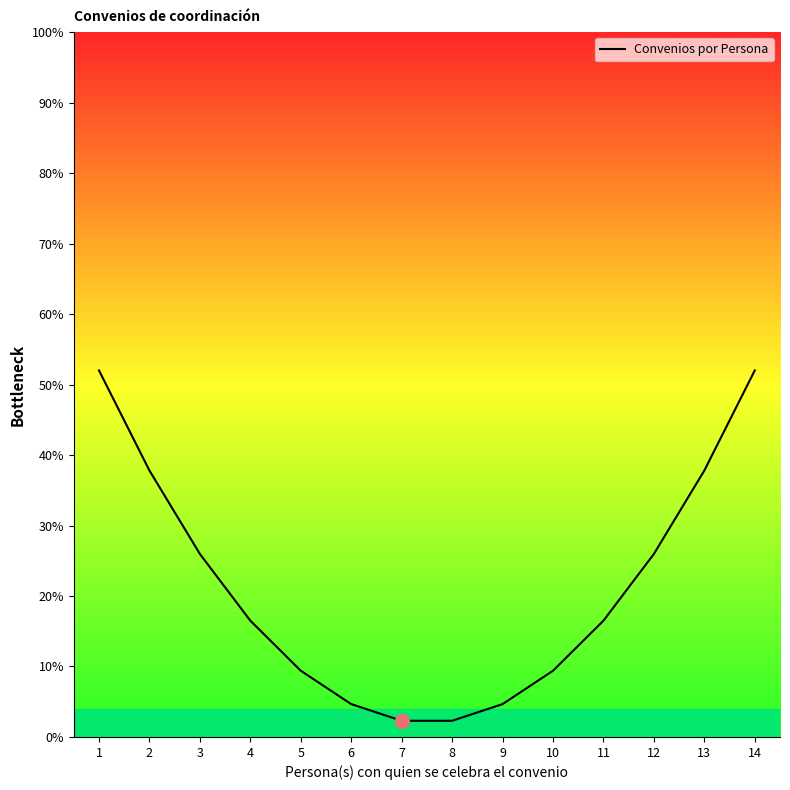

What is the difference between the maximum and minimum values?

49.7